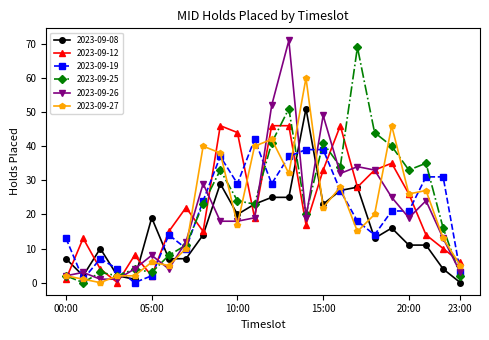

Which series has the largest range (max minus min)?

2023-09-26